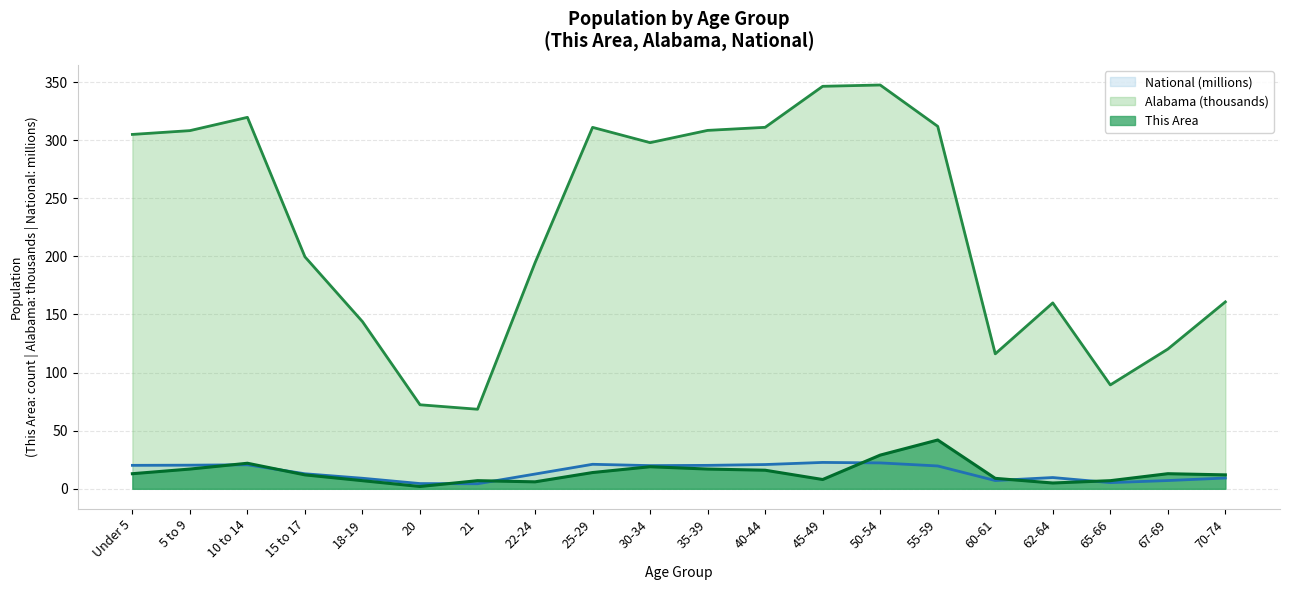

What are all the series names shown in the legend?

National (millions), Alabama (thousands), This Area